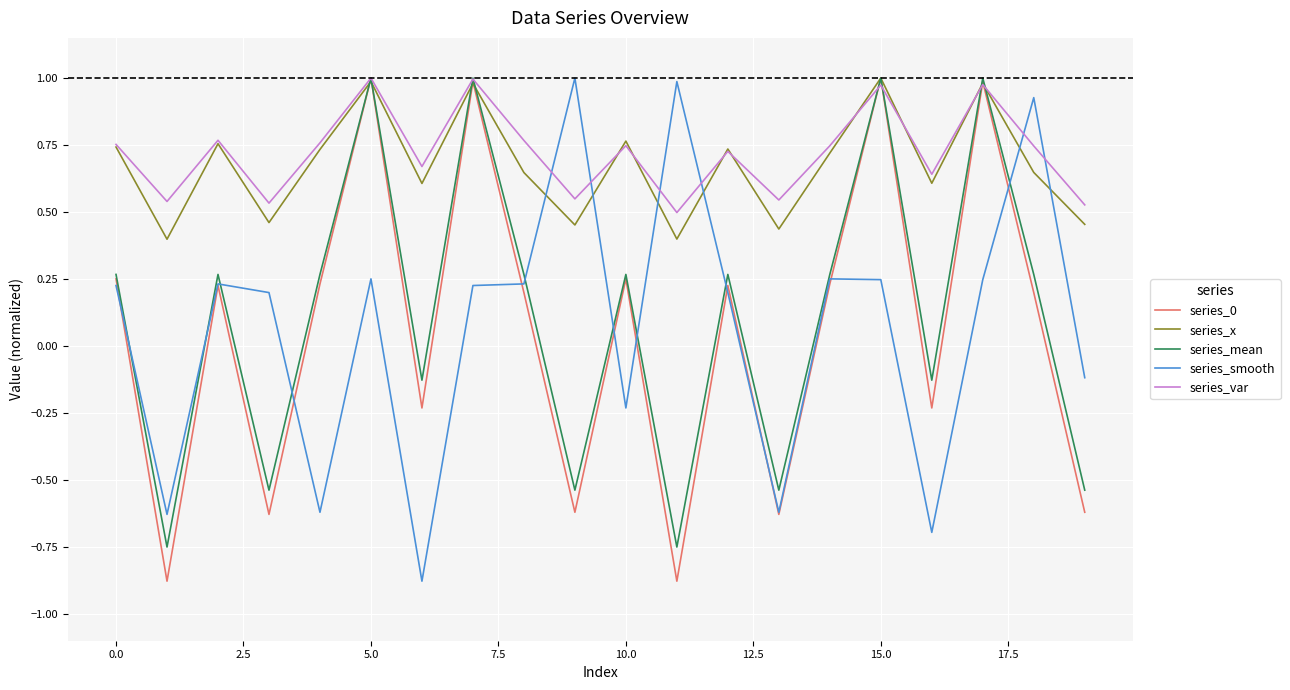

Is this an area chart (filled region under the line)?

No